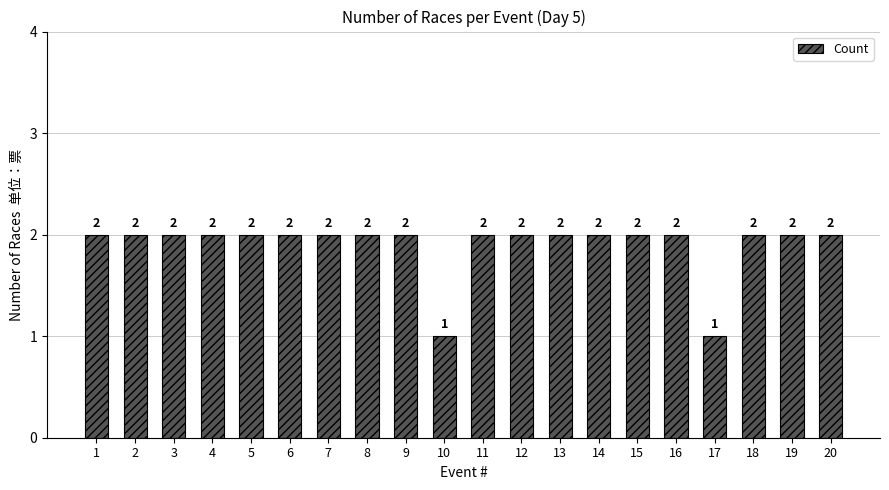

The chart shows a value of 1 at 2. True or false?

False